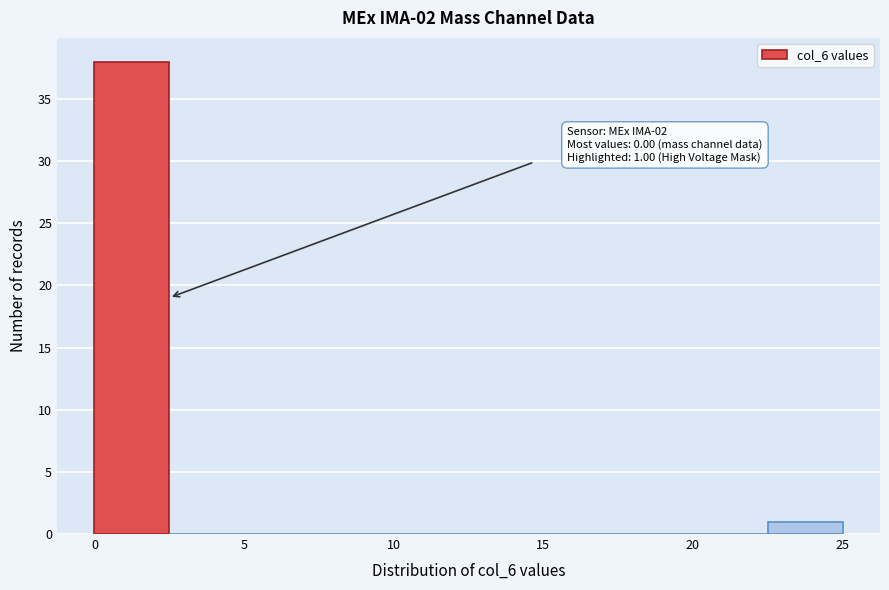

Over which range of the x-axis is the bar tallest?

0.0 to 2.5